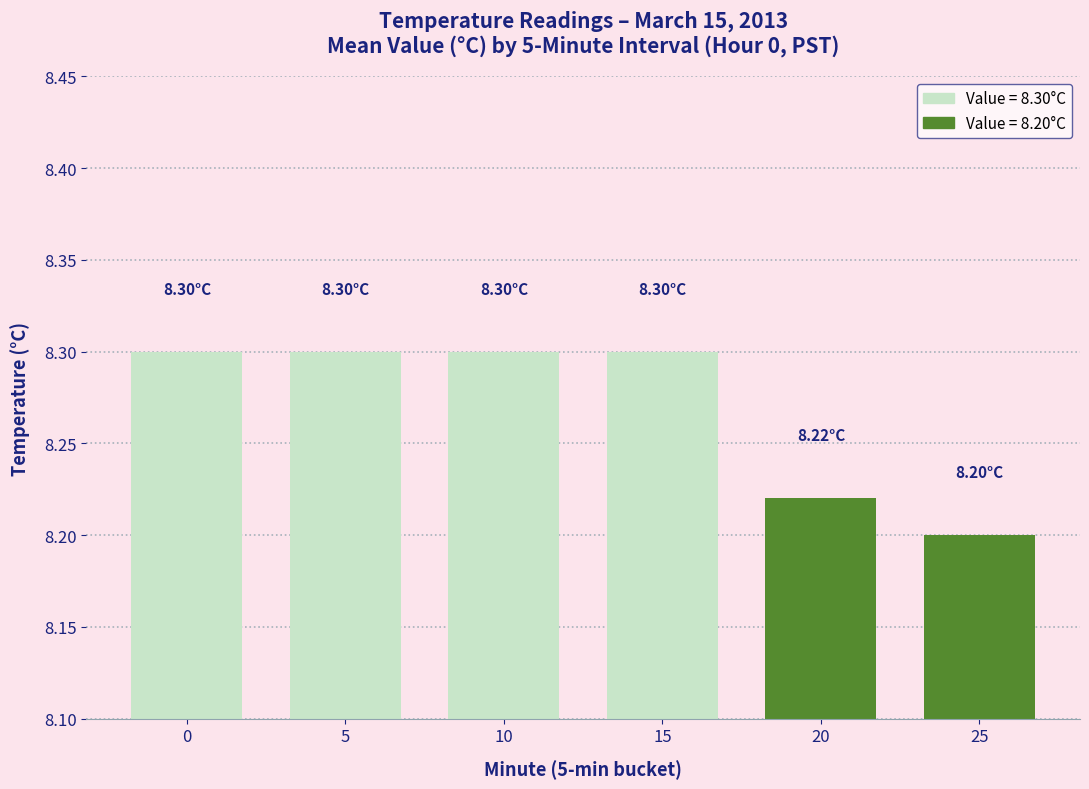

How many bars are there in total?

6